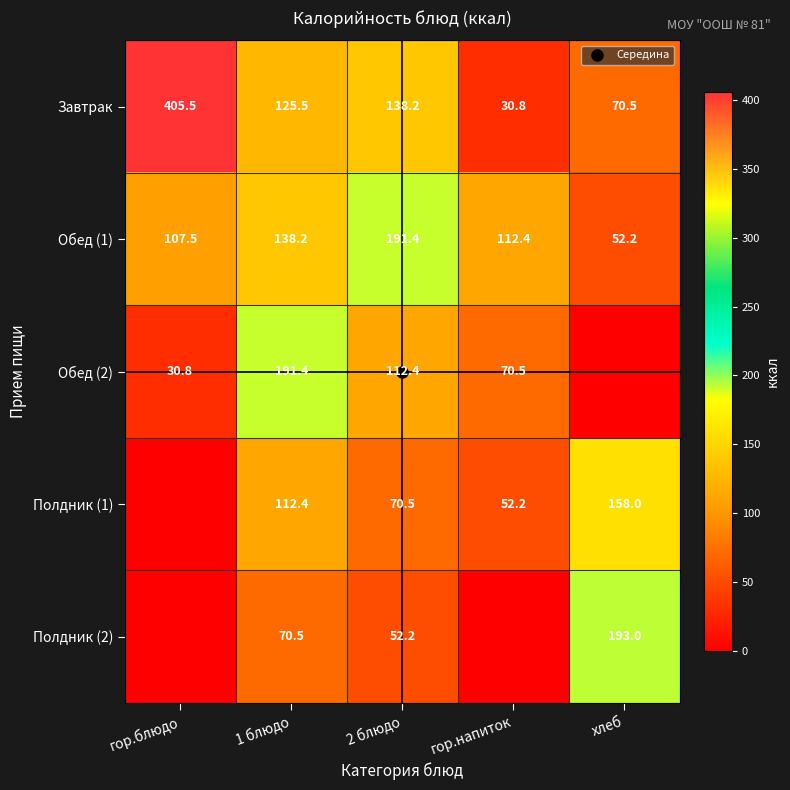

Which series has the largest total across all categories?

Завтрак